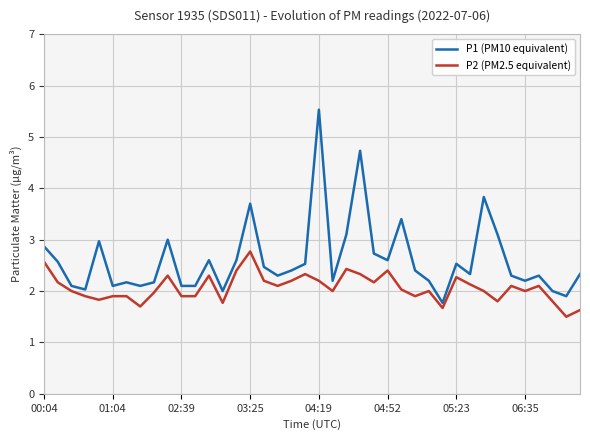

What is the difference between the maximum and minimum values in the P2 (PM2.5 equivalent) series?

1.3